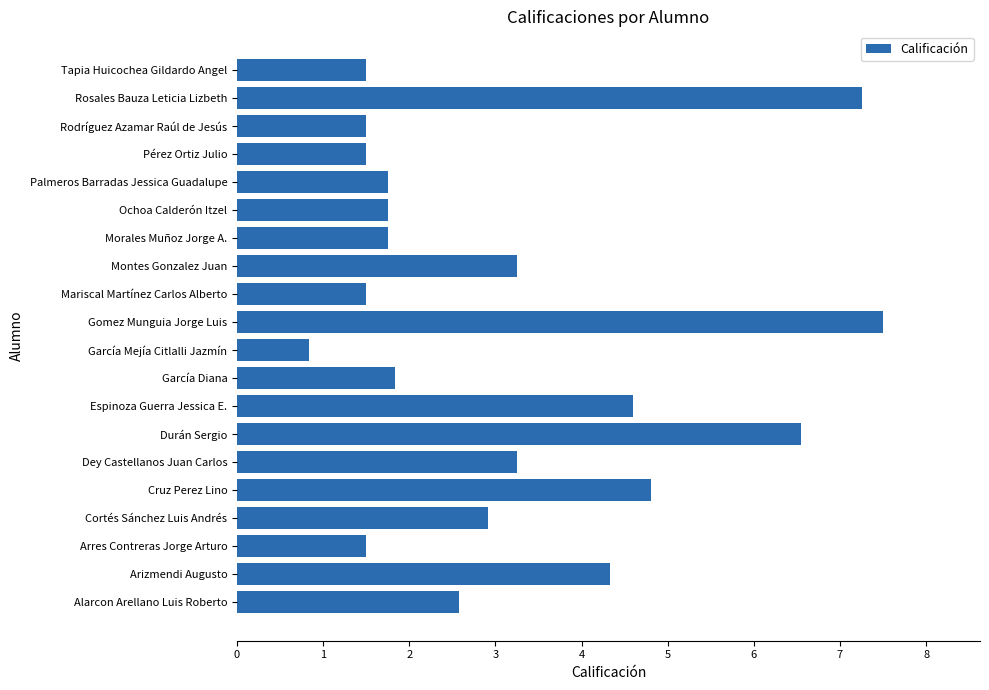

The chart shows a value of 3.2 at Dey Castellanos Juan Carlos. True or false?

True